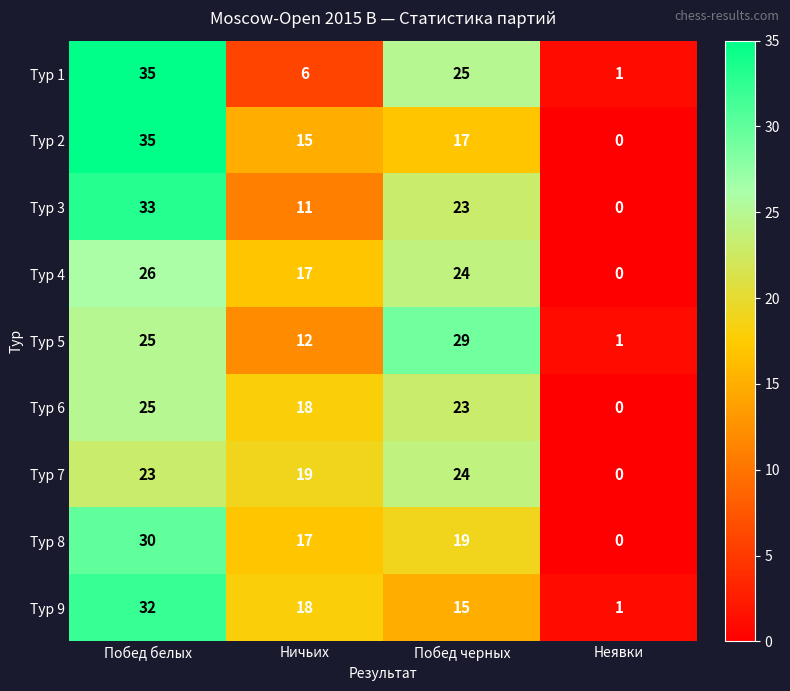

Which label corresponds to the largest value in the chart?

Побед белых